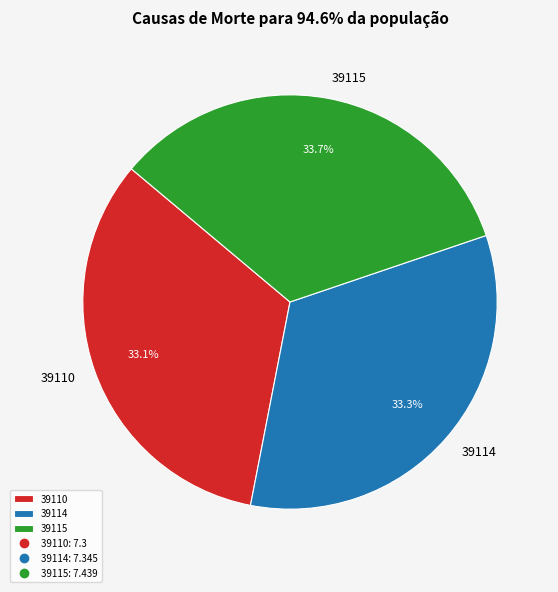

To the nearest percent, what portion does 39114 represent?

33%